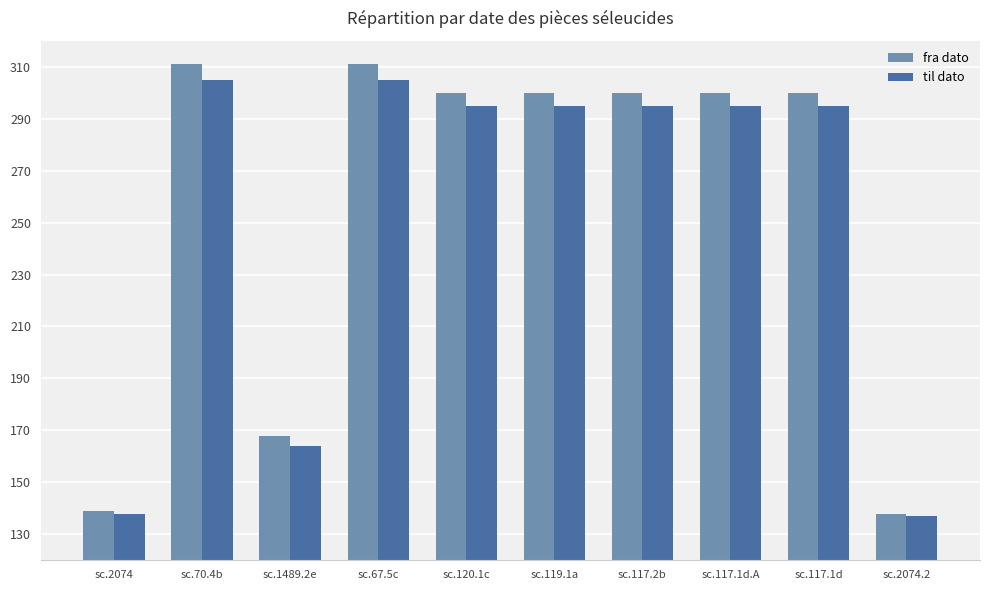

What is the value of the fra dato bar at the 6th from the left?

300